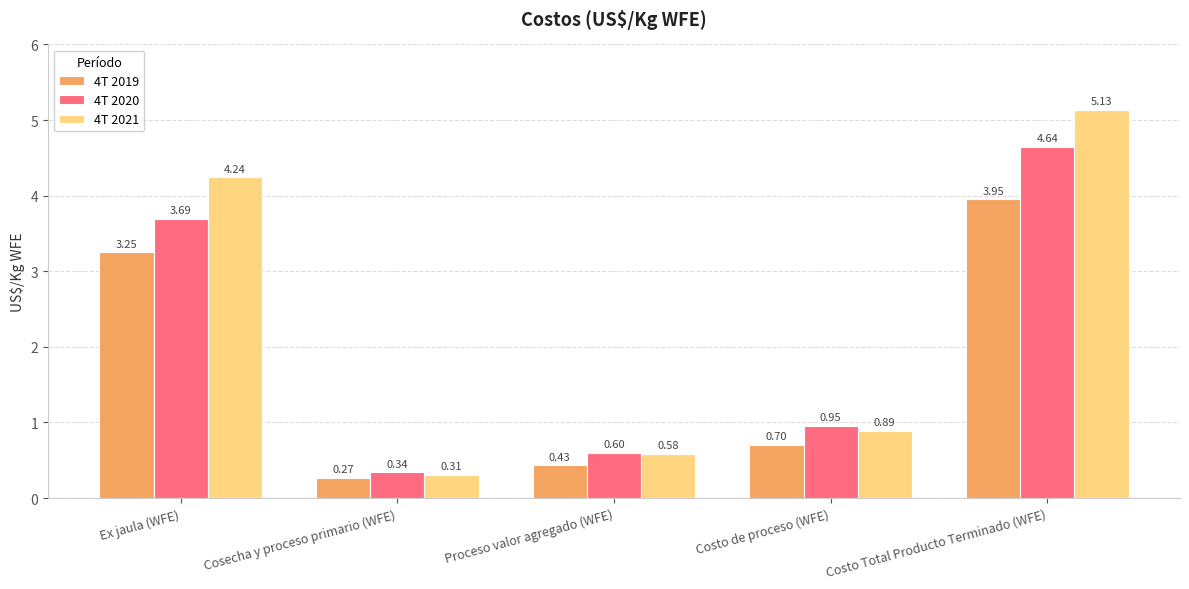

How many groups of bars are there?

5